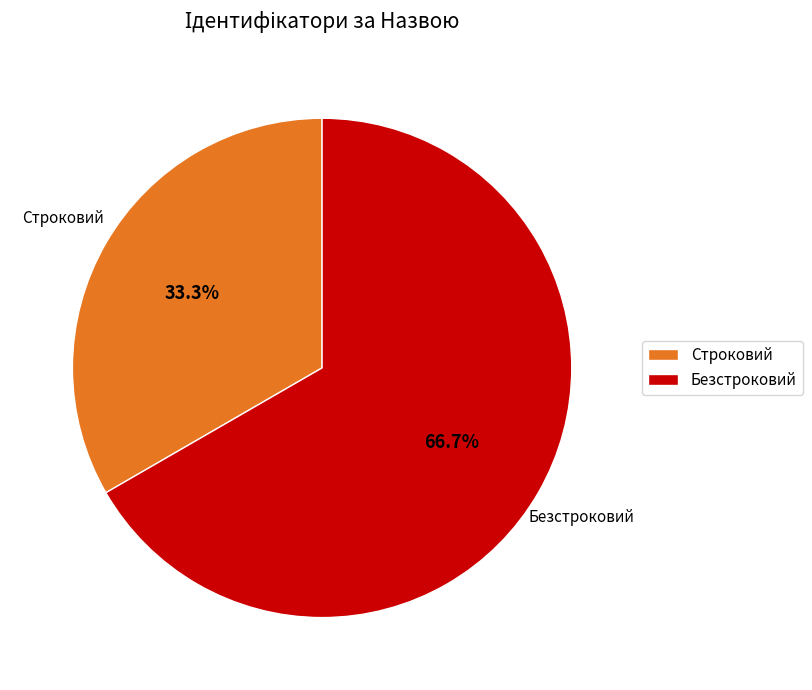

Count the number of slices in the pie.

2